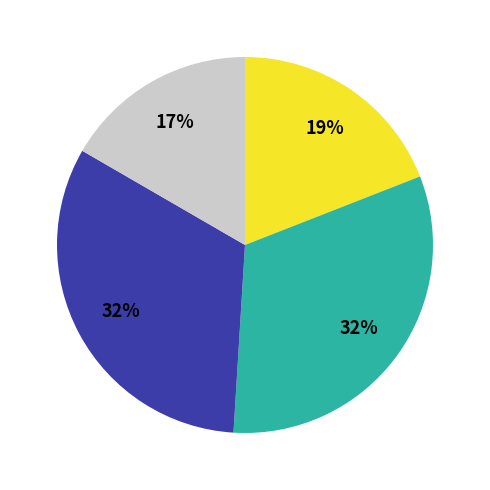

Is there a majority slice in this chart?

No